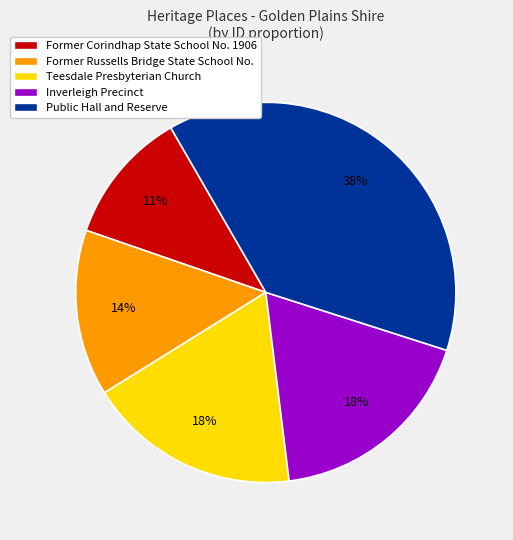

Does Teesdale Presbyterian Church represent more than half of the total?

No